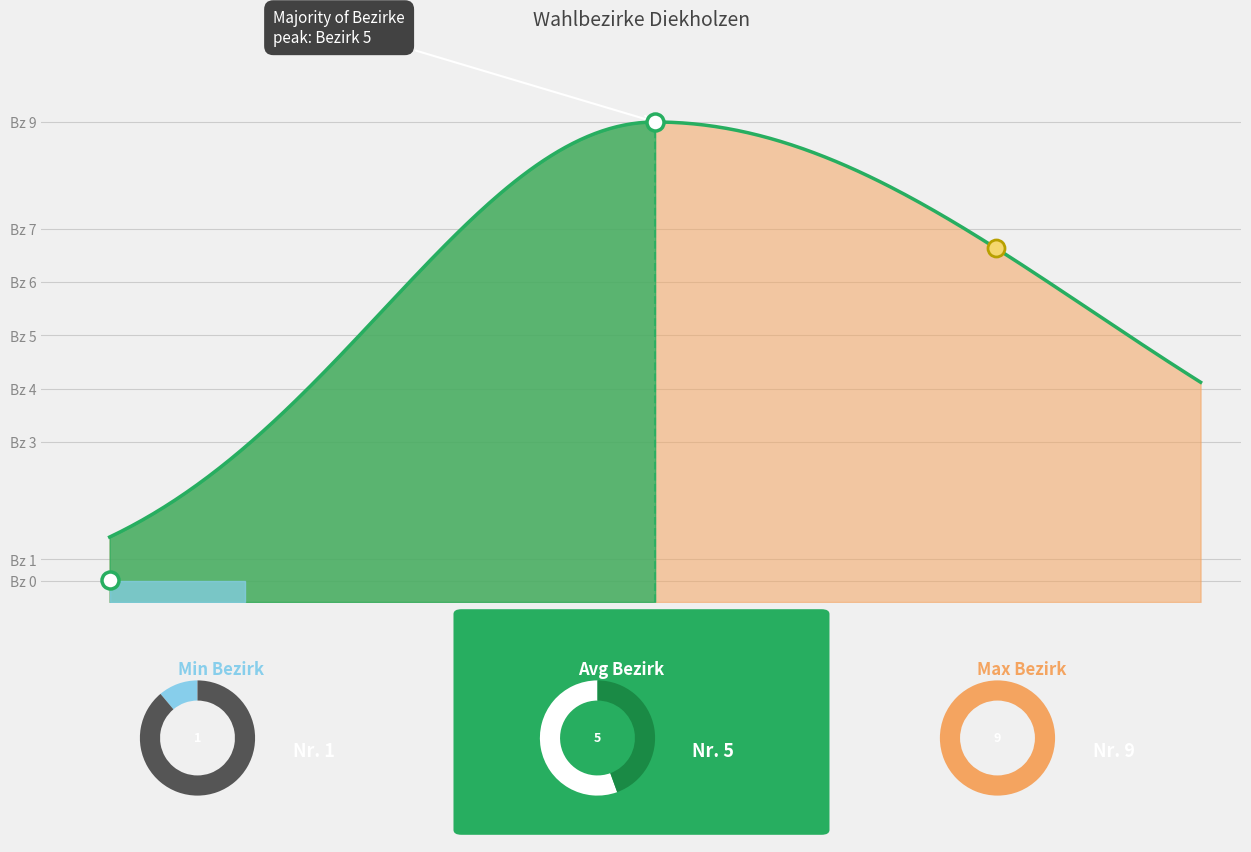

Reading right to left, list all the values displayed in this chart.

9	8	7	6	5	4	3	2	1